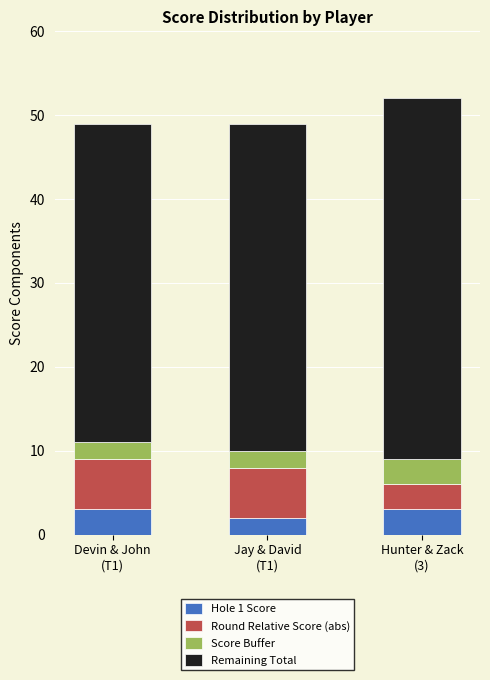

What is the sum of all Hole 1 Score values?

8